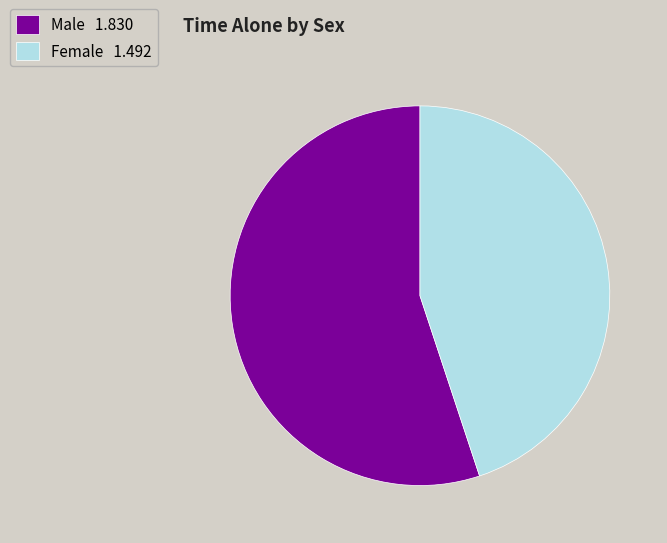

Which category has the biggest portion of the pie?

Male